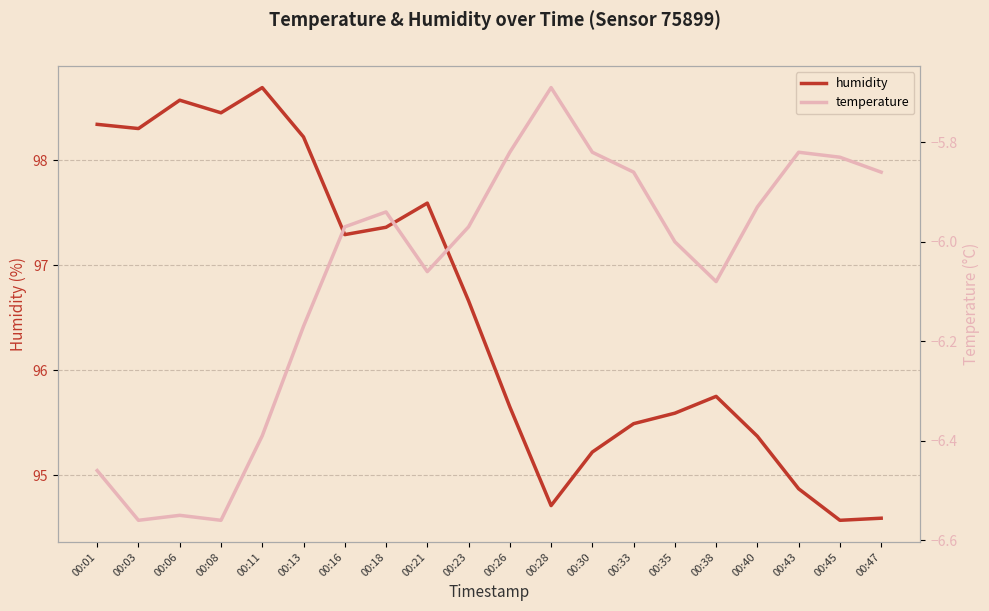

True or false: humidity has a value of 94.6 at 00:47.

True